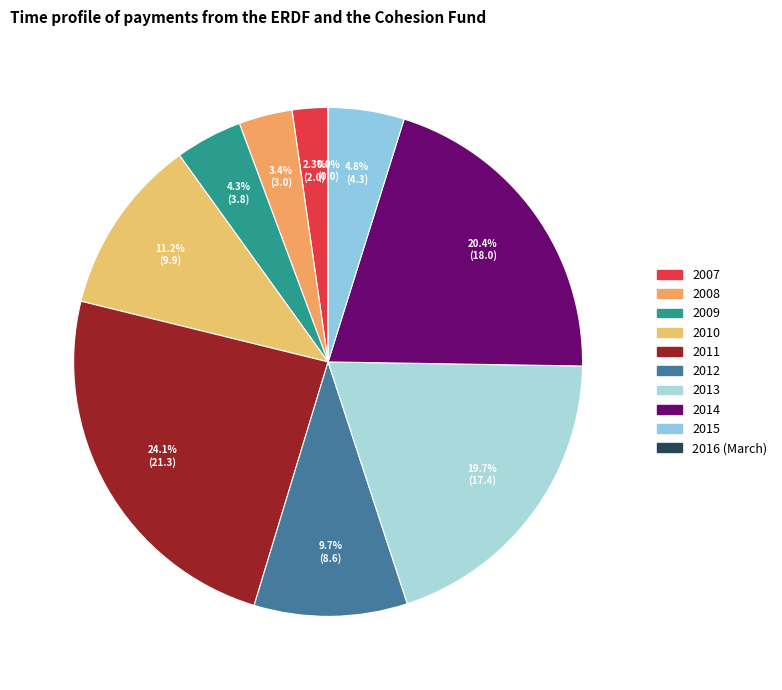

Does any single category account for the majority?

No